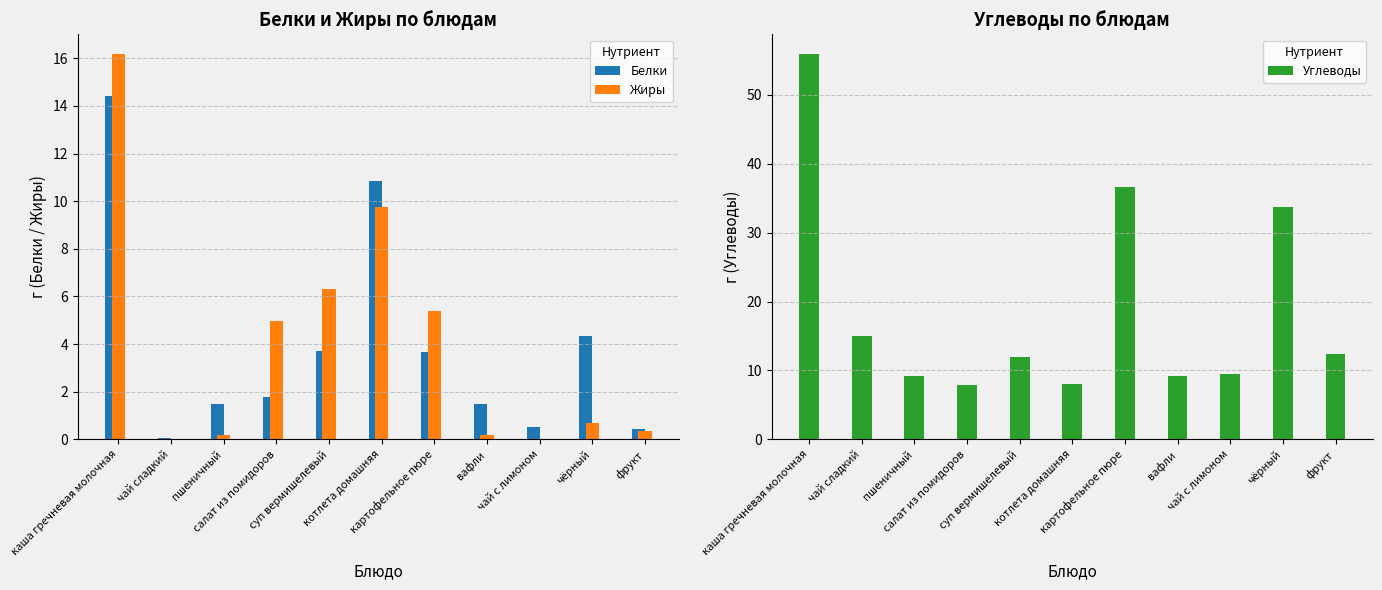

What is the label of the 8th bar from the right?

салат из помидоров